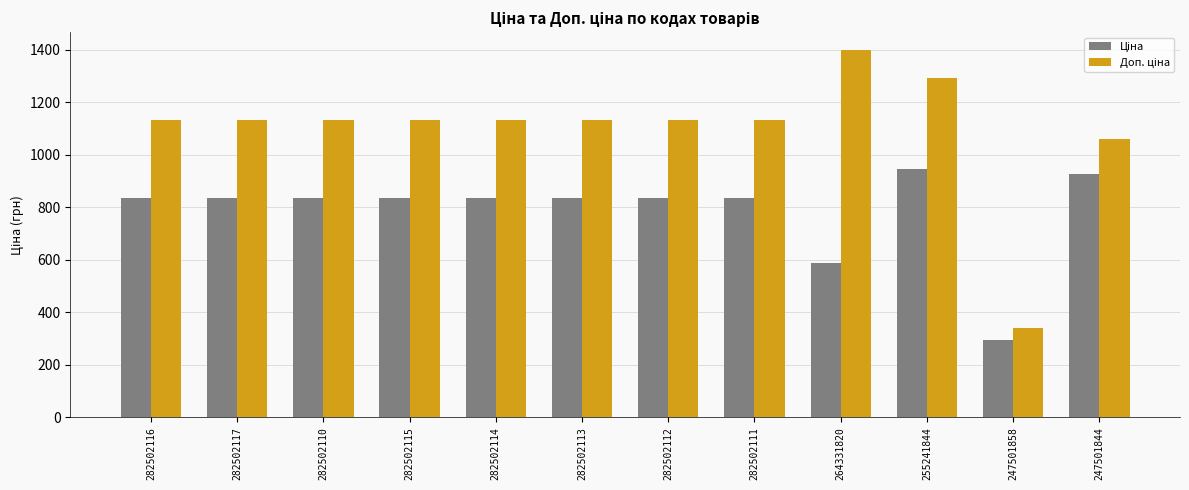

What is the spread (max minus min) of values at 282502113?

297.1